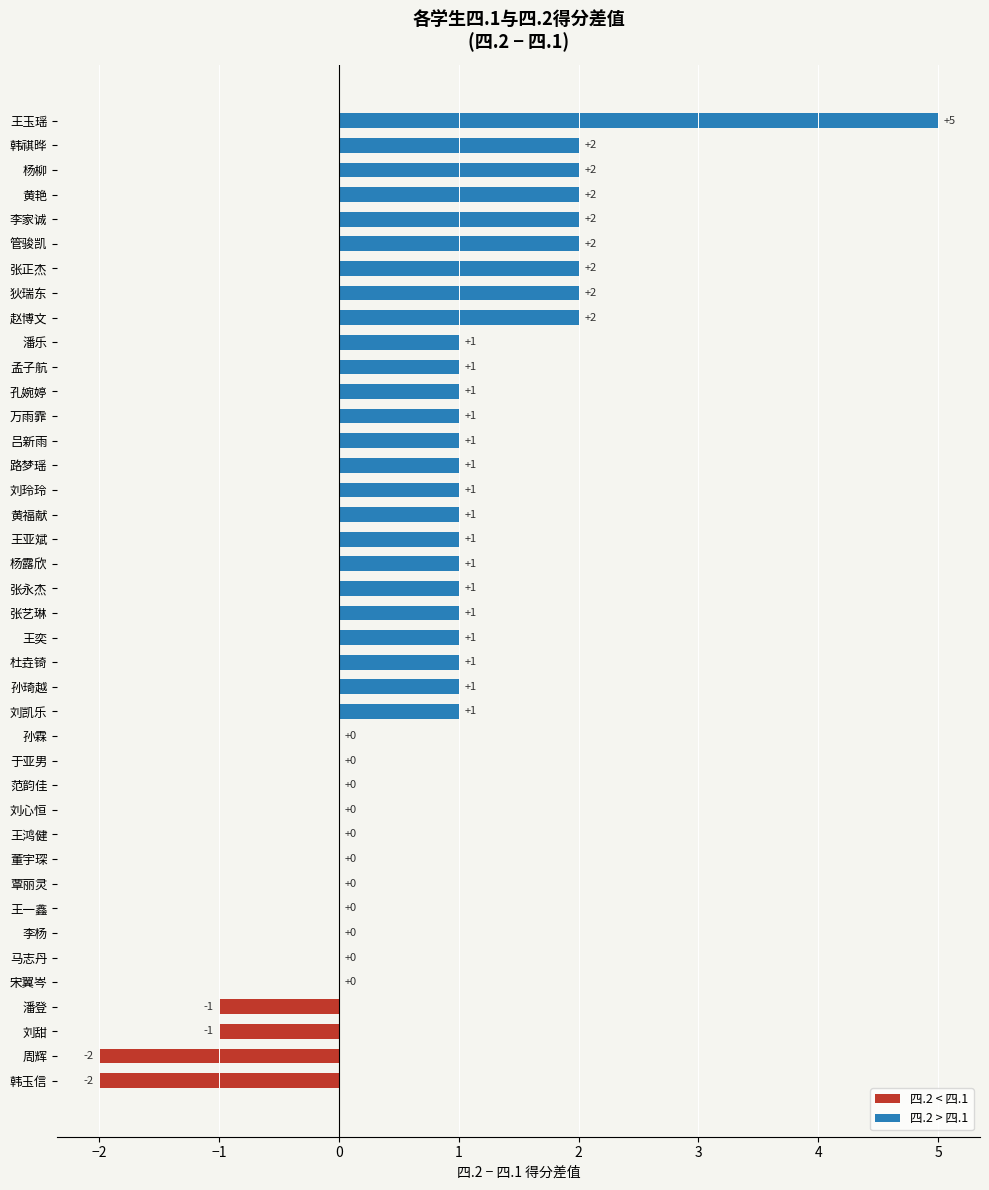

The chart shows a value of 2 at 杜垚锜. True or false?

False